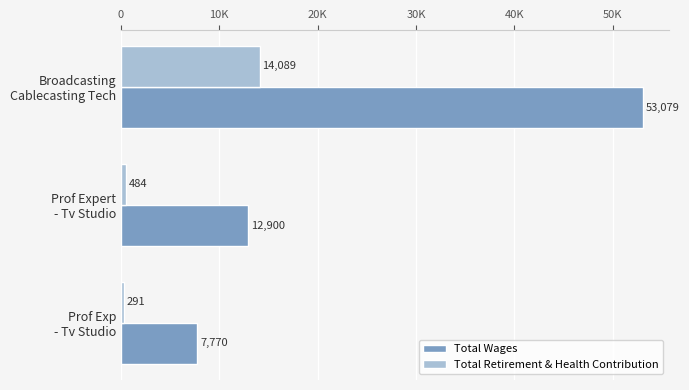

Reading left to right, list all the values displayed in this chart.

Total Wages: 53079	12900	7770
Total Retirement & Health Contribution: 14089	484	291